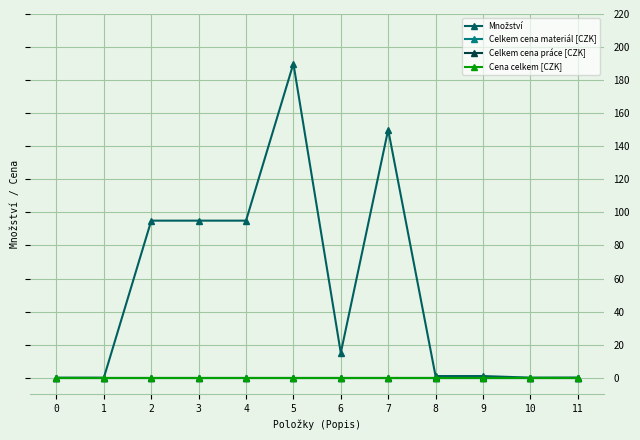

How many lines are shown in the chart?

4